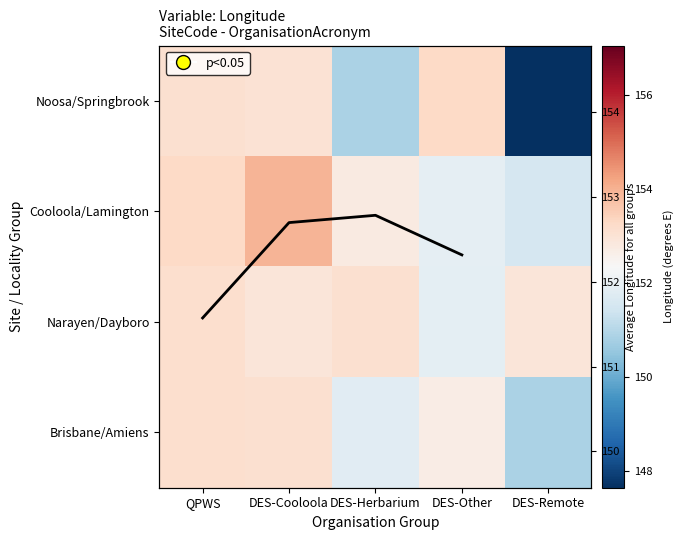

Is the value of Brisbane/Amiens at DES-Other greater than the value of Narayen/Dayboro at DES-Cooloola?

No